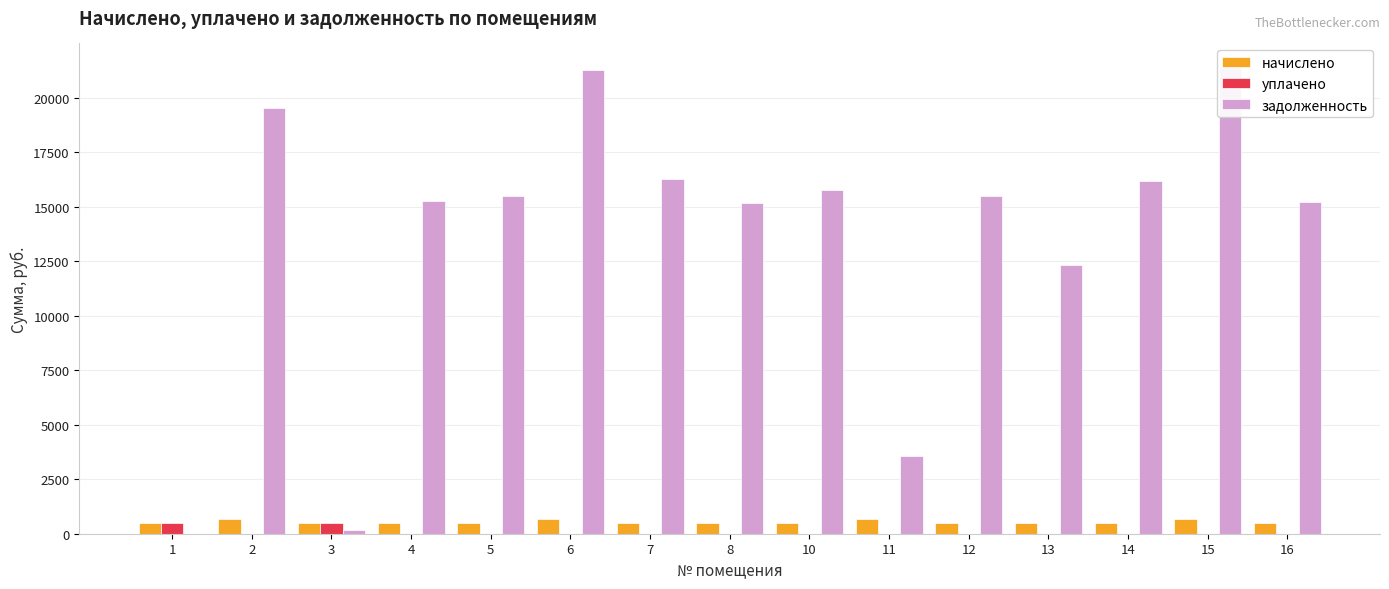

What is the average value of the начислено series?

541.7